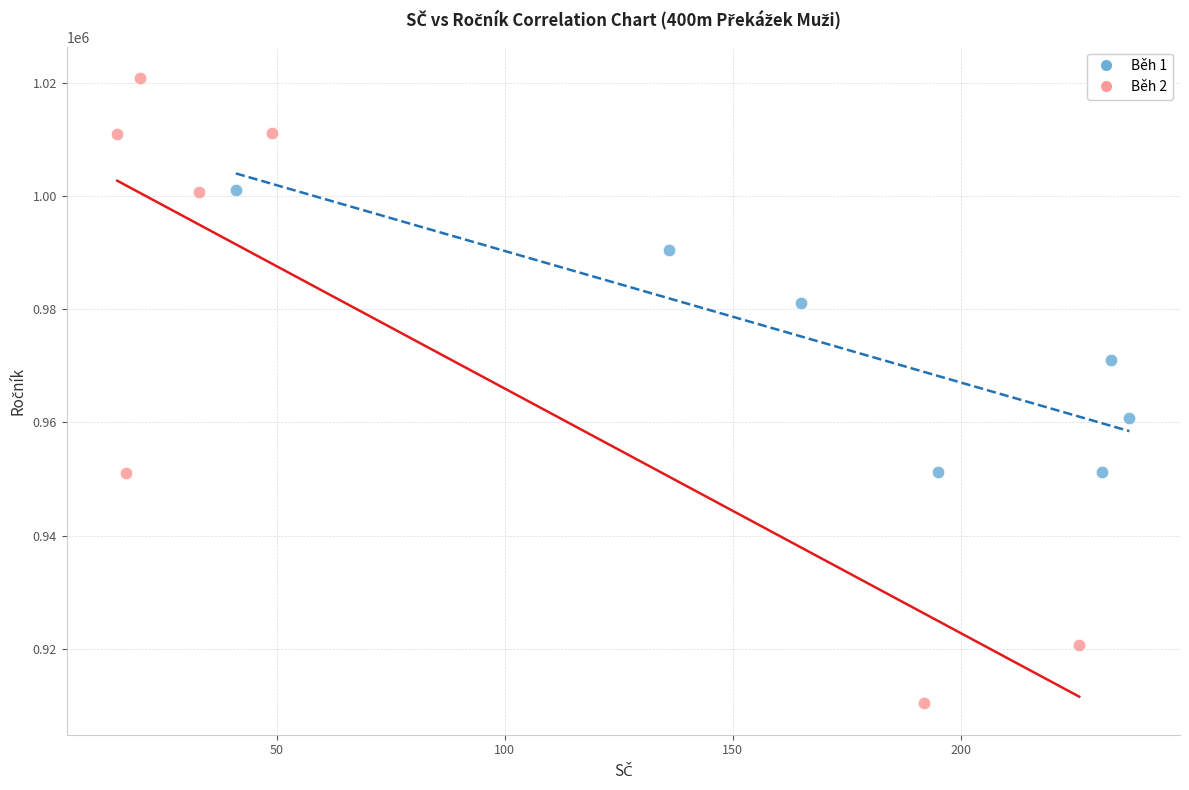

Which series has the widest spread of Y values?

Běh 2